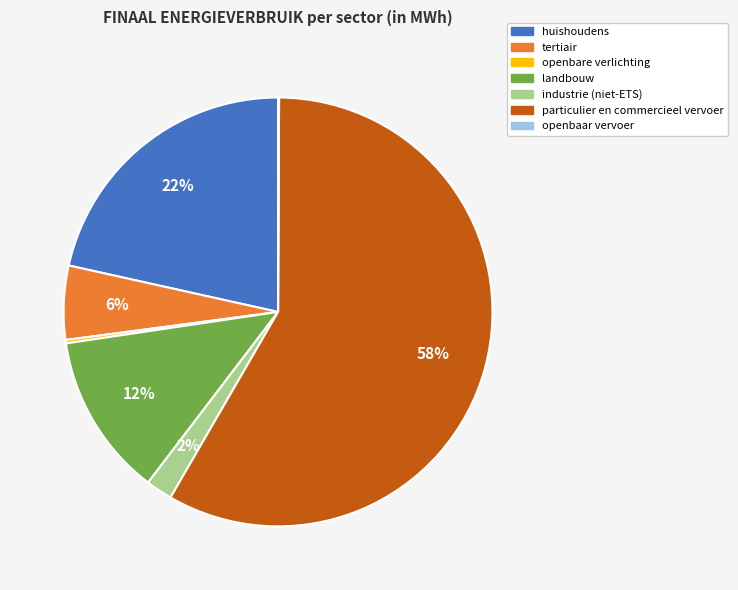

Is there a majority slice in this chart?

Yes